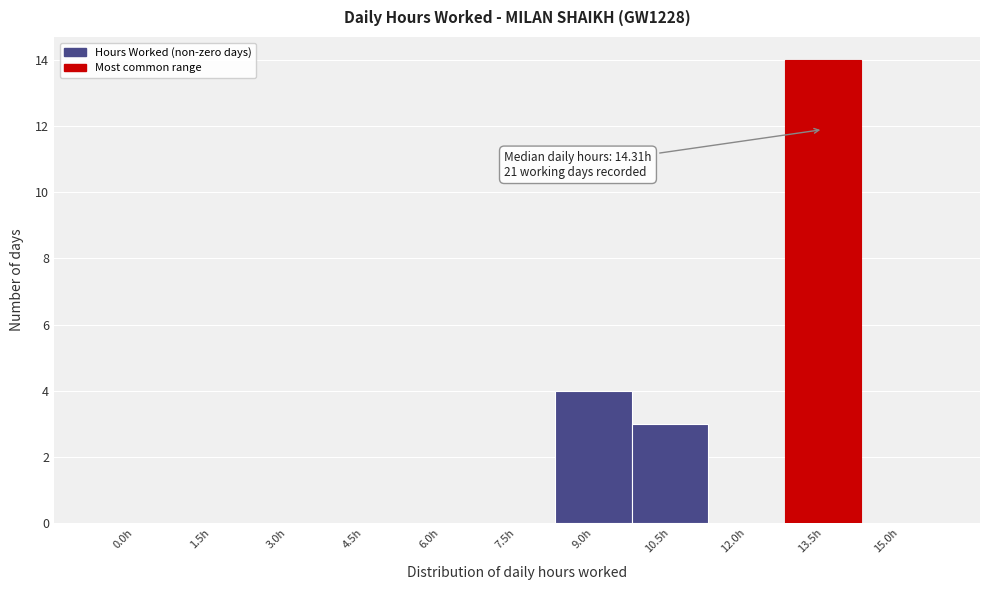

Reading right to left, extract all data points from this chart.

15.0h=0	13.5h=14	12.0h=0	10.5h=3	9.0h=4	7.5h=0	6.0h=0	4.5h=0	3.0h=0	1.5h=0	0.0h=0